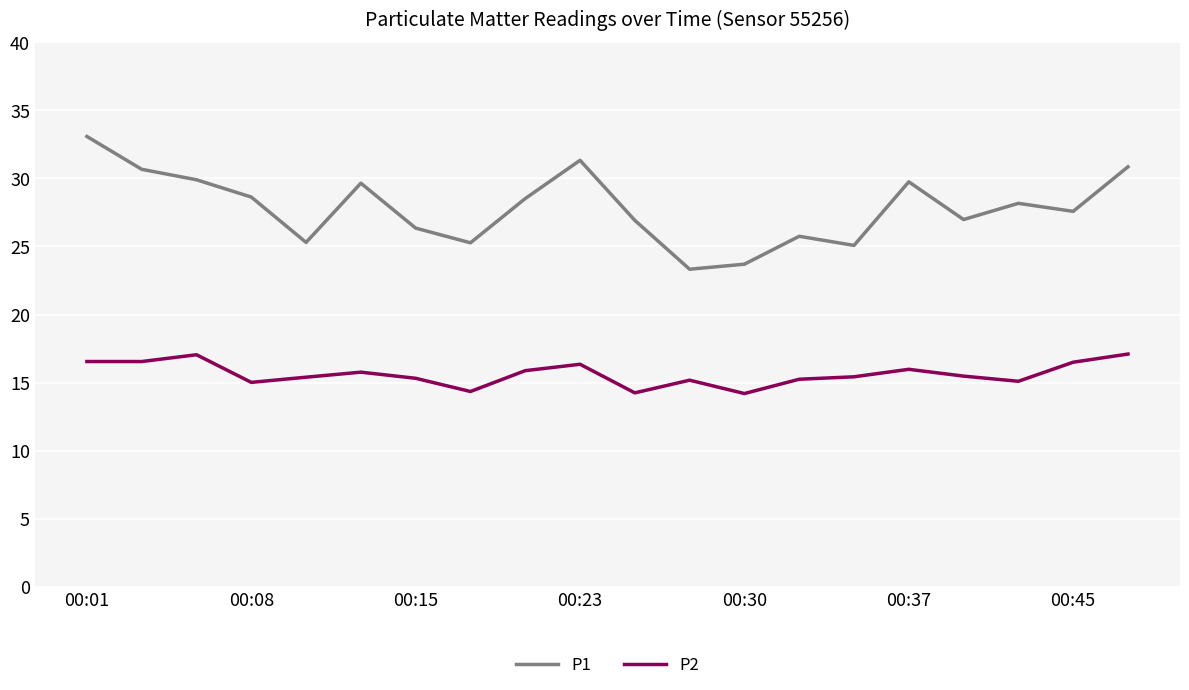

Which series has the widest spread of values?

P1